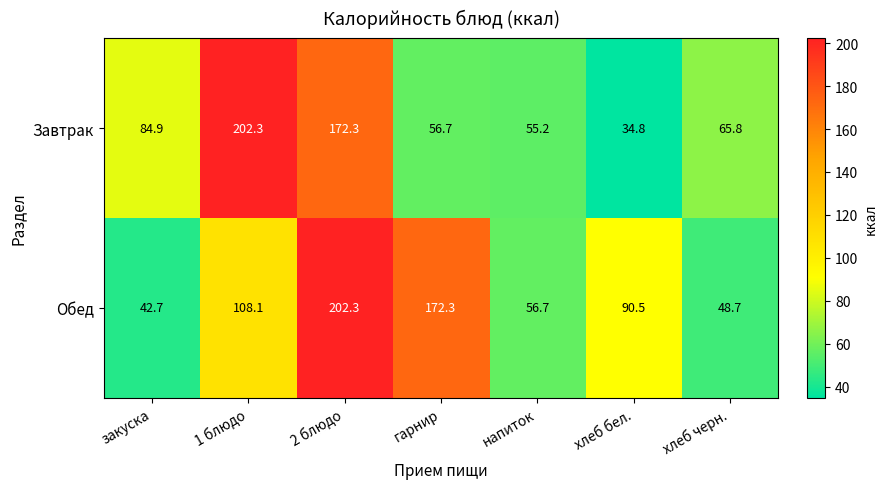

What is the approximate value of Завтрак at хлеб черн.?

65.8